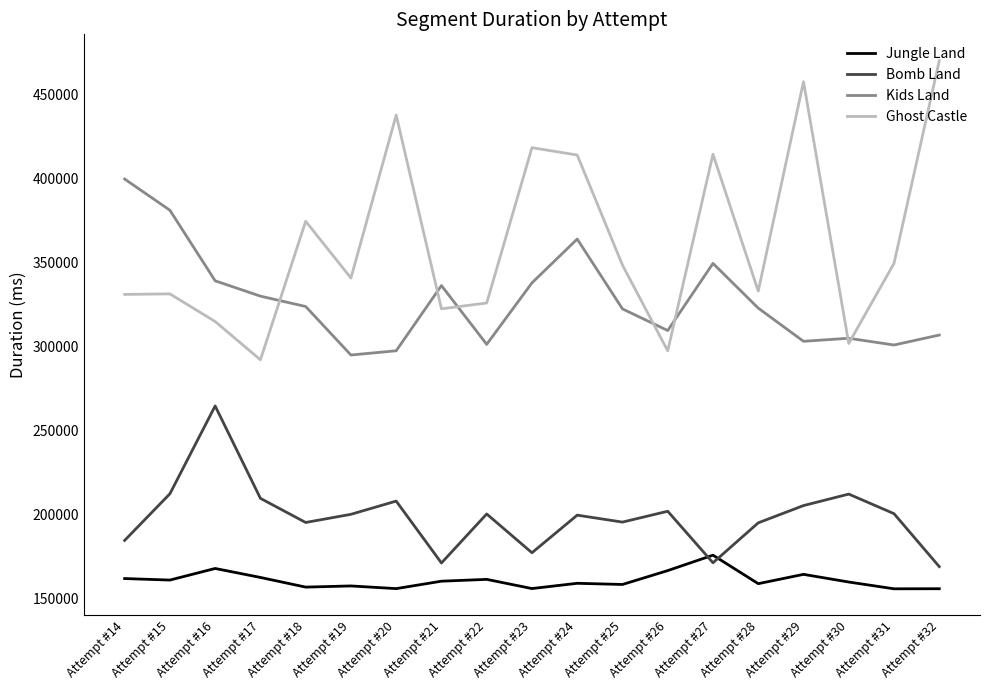

Which series has the largest total across all categories?

Ghost Castle